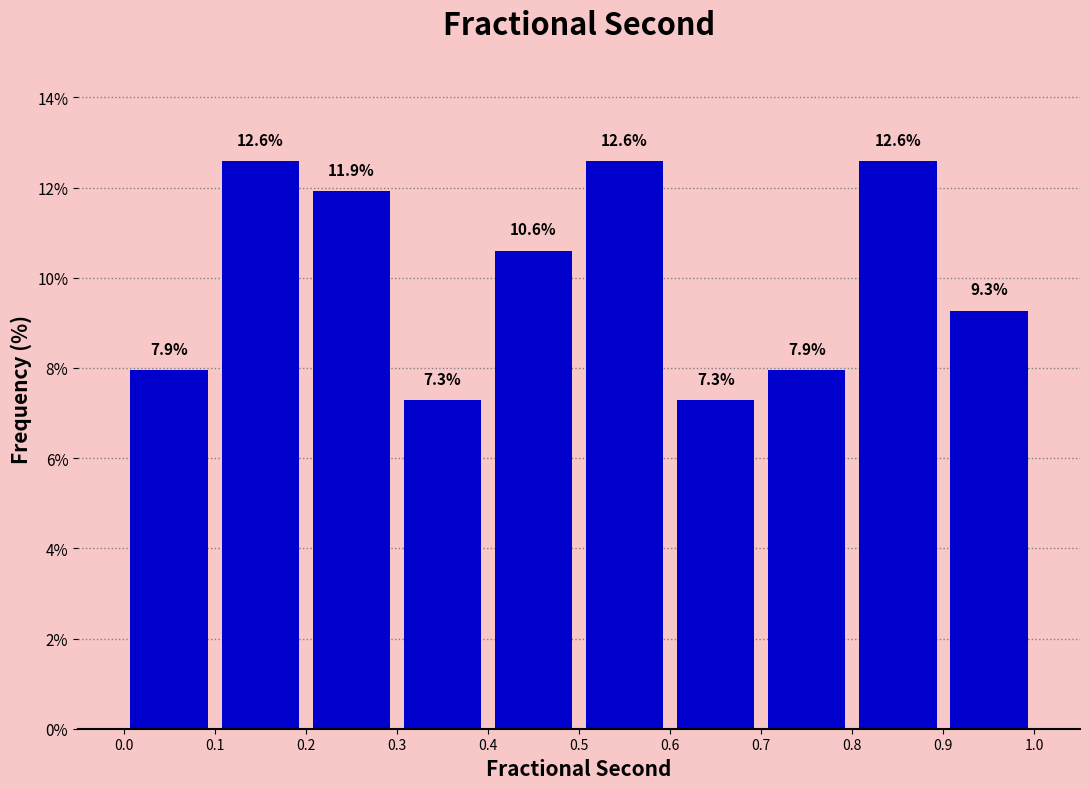

Reading left to right, list every bar in this chart as the range it spans on the x-axis followed by its height.

0.0 to 0.1: 7.9
0.1 to 0.2: 12.6
0.2 to 0.3: 11.9
0.3 to 0.4: 7.3
0.4 to 0.5: 10.6
0.5 to 0.6: 12.6
0.6 to 0.7: 7.3
0.7 to 0.8: 7.9
0.8 to 0.9: 12.6
0.9 to 1.0: 9.3